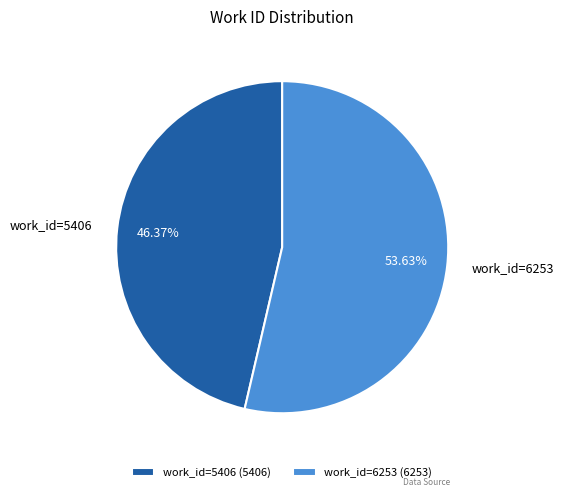

To the nearest percent, what is the difference between the work_id=5406 and work_id=6253 slice percentages?

7%